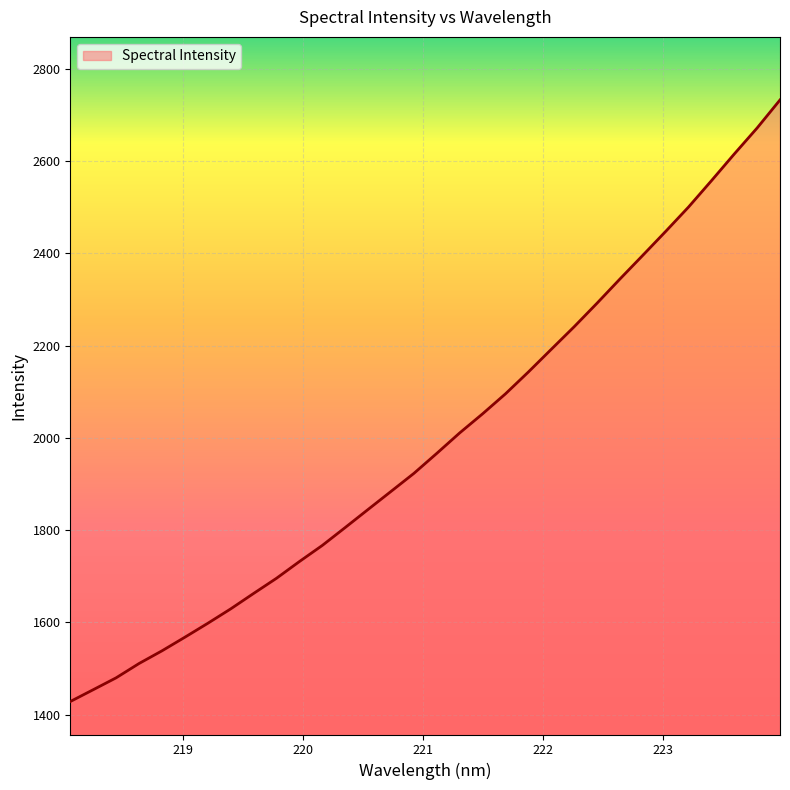

What is the smallest value displayed?

1428.6